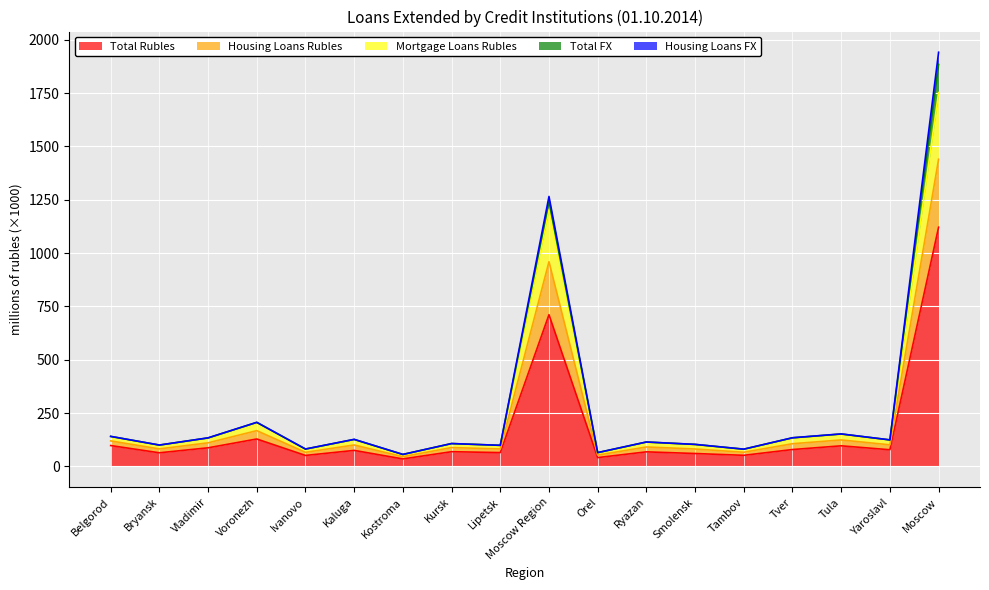

How many values in the Total Rubles series exceed 75?

9